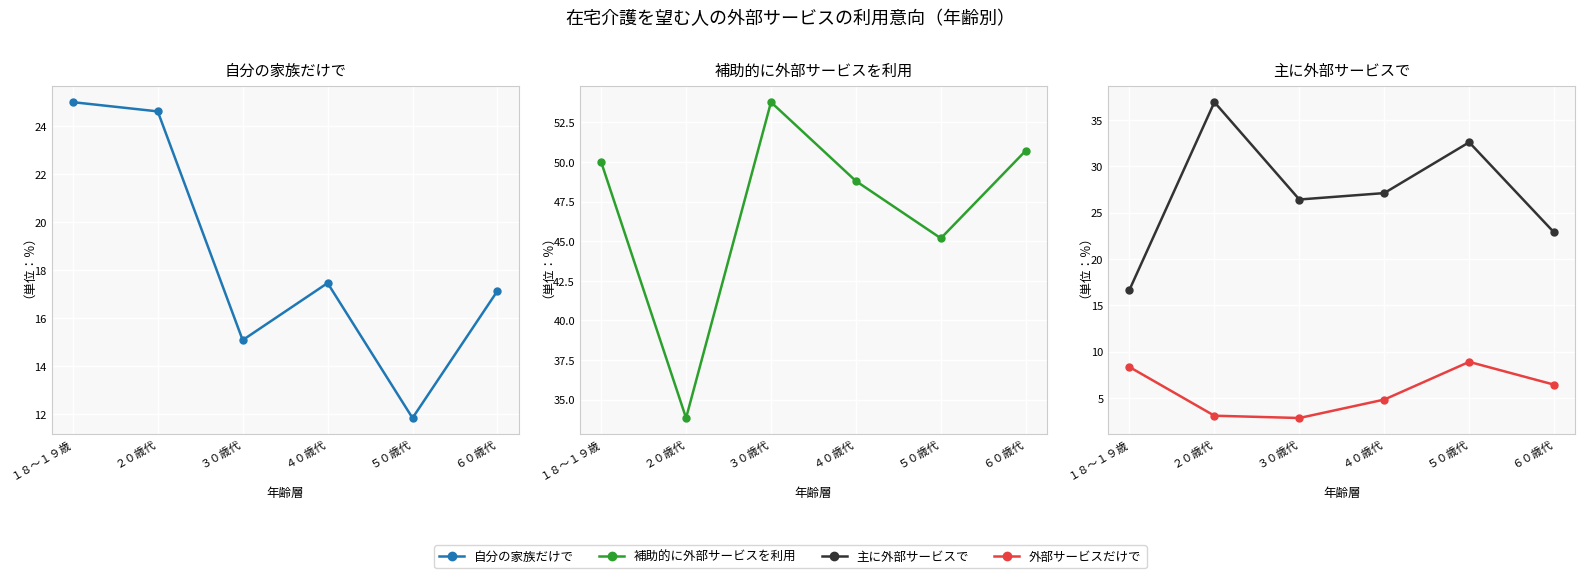

At which label does 外部サービスだけで first exceed 6?

１８～１９歳